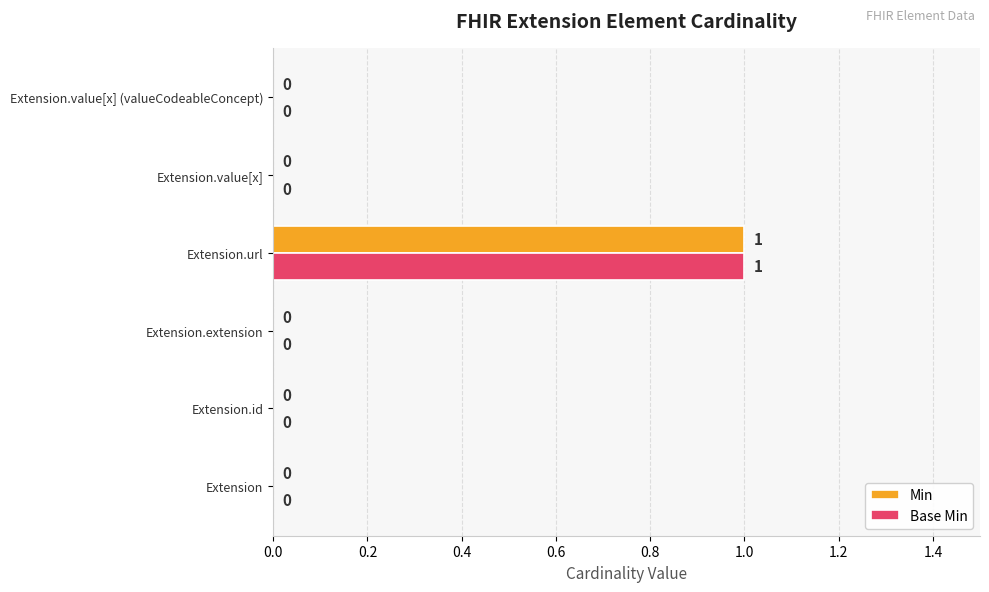

Is it true that Base Min equals -1 at Extension.value[x]?

False